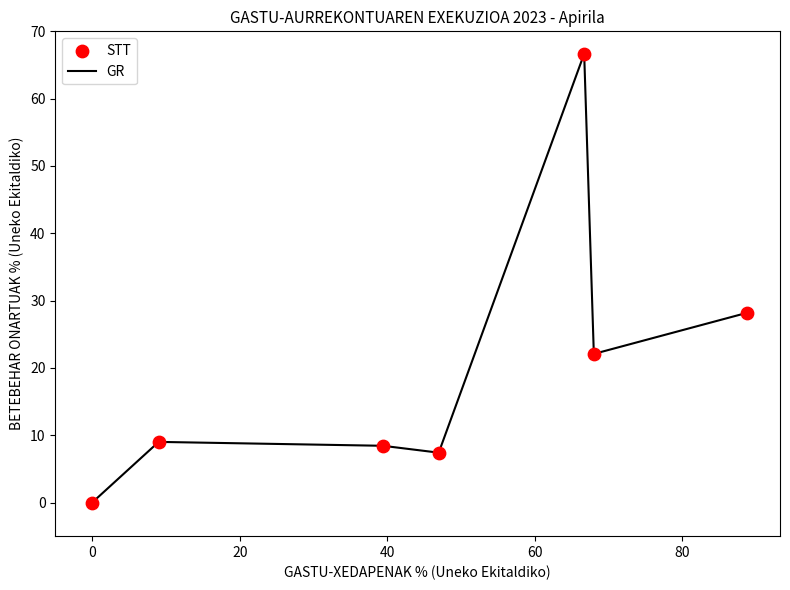

What is the difference between the maximum and minimum values?

66.7